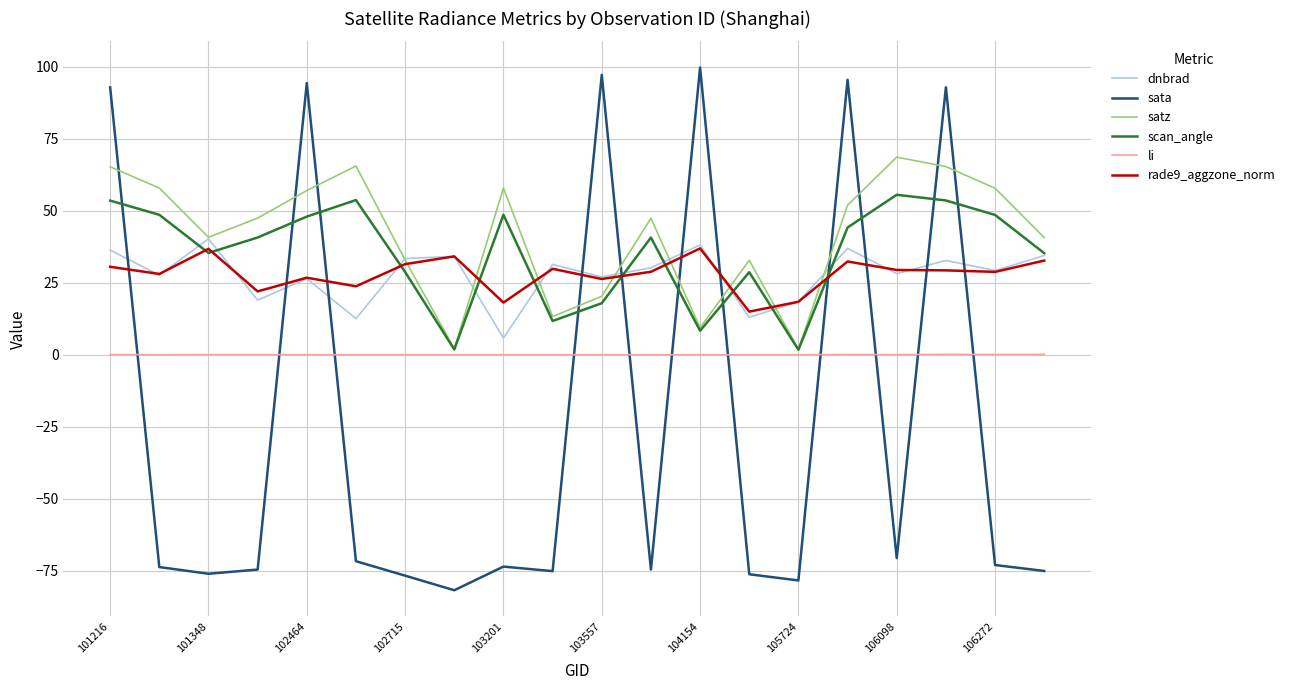

What is the maximum value shown in the chart?

99.8